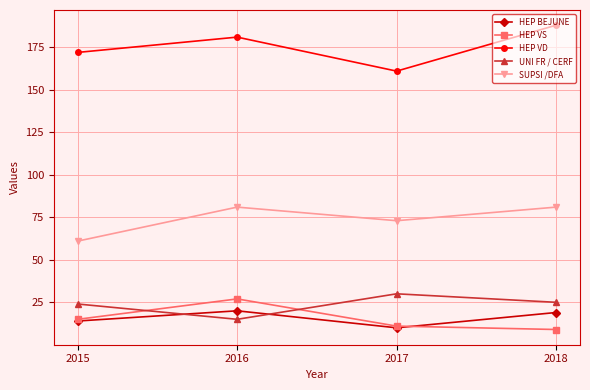

What is the difference between the HEP BEJUNE values at 2015 and 2018?

5